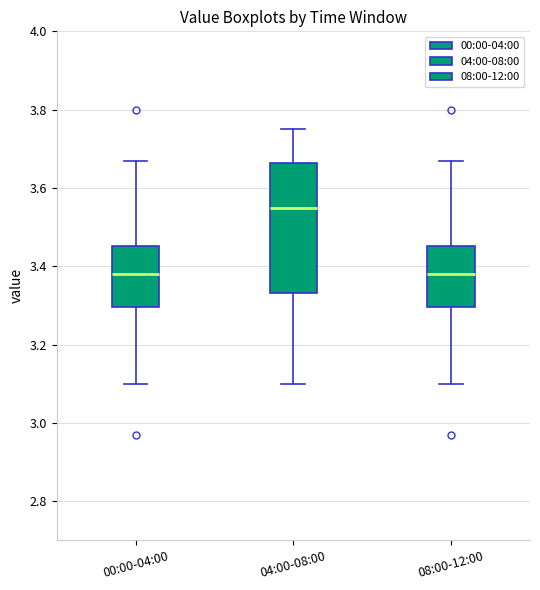

Reading left to right, read every box against the y-axis: the position of its median line, the range the box covers, and the ends of its whiskers. The values are not printed on the chart, so give them approximately, as read against the axis.

00:00-04:00: median 3.38, box 3.30 to 3.46, whiskers 3.10 to 3.68
04:00-08:00: median 3.56, box 3.34 to 3.66, whiskers 3.10 to 3.76
08:00-12:00: median 3.38, box 3.30 to 3.46, whiskers 3.10 to 3.68